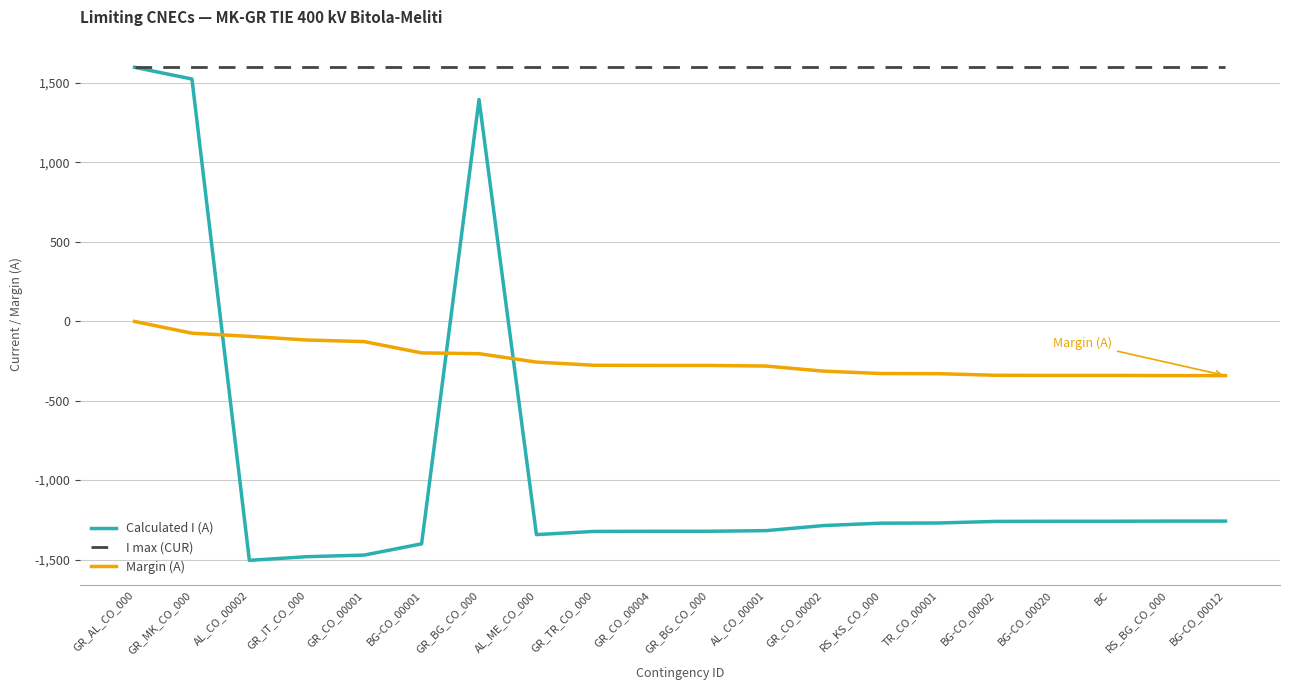

Reading left to right, extract all data points from this chart.

Calculated I (A): 1599	1525	-1505	-1482	-1472	-1401	1396	-1343	-1323	-1322	-1322	-1318	-1286	-1271	-1270	-1260	-1259	-1259	-1258	-1258
I max (CUR): 1600	1600	1600	1600	1600	1600	1600	1600	1600	1600	1600	1600	1600	1600	1600	1600	1600	1600	1600	1600
Margin (A): -1	-75	-95	-118	-128	-199	-204	-257	-277	-278	-278	-282	-314	-329	-330	-340	-341	-341	-342	-342